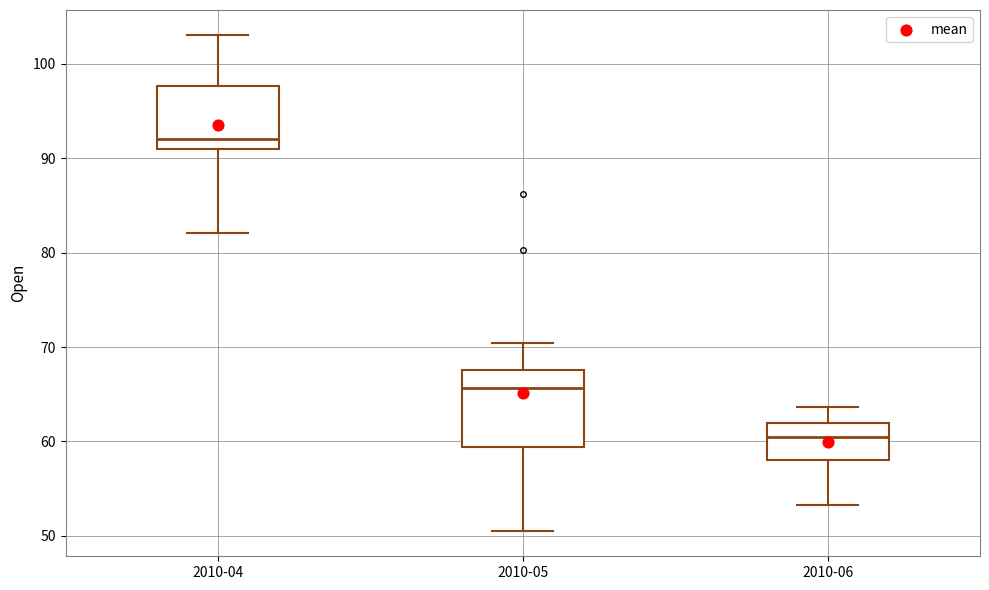

Reading left to right, read every box against the y-axis: the position of its median line, the range the box covers, and the ends of its whiskers. The values are not printed on the chart, so give them approximately, as read against the axis.

2010-04: median 92, box 91 to 98, whiskers 82 to 103
2010-05: median 66, box 59 to 68, whiskers 50 to 70
2010-06: median 60, box 58 to 62, whiskers 53 to 64